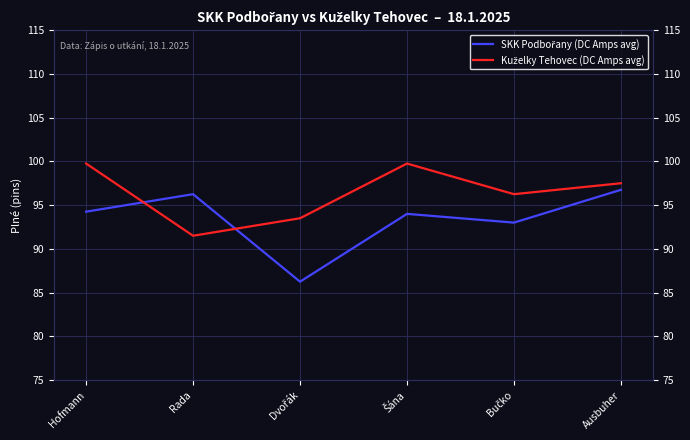

Reading right to left, extract all data points from this chart.

SKK Podbořany (DC Amps avg): 96.8	93.0	94.0	86.2	96.2	94.2
Kuželky Tehovec (DC Amps avg): 97.5	96.2	99.8	93.5	91.5	99.8